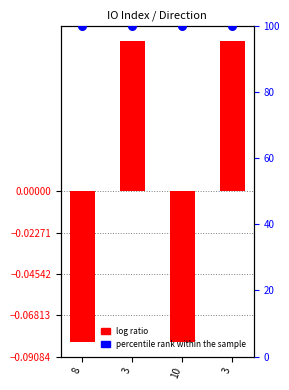

Which series contains the highest Y value?

percentile rank within the sample